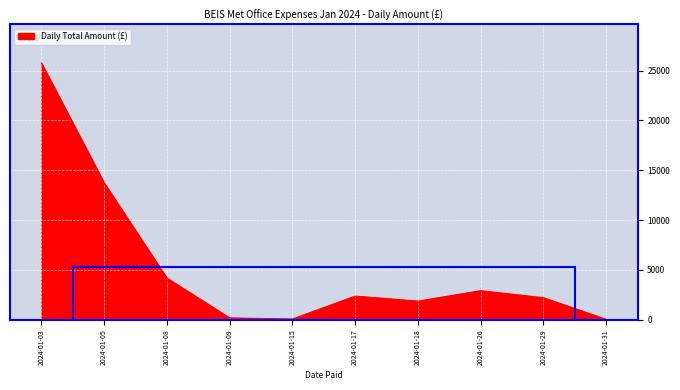

How many values are below 2381?

5